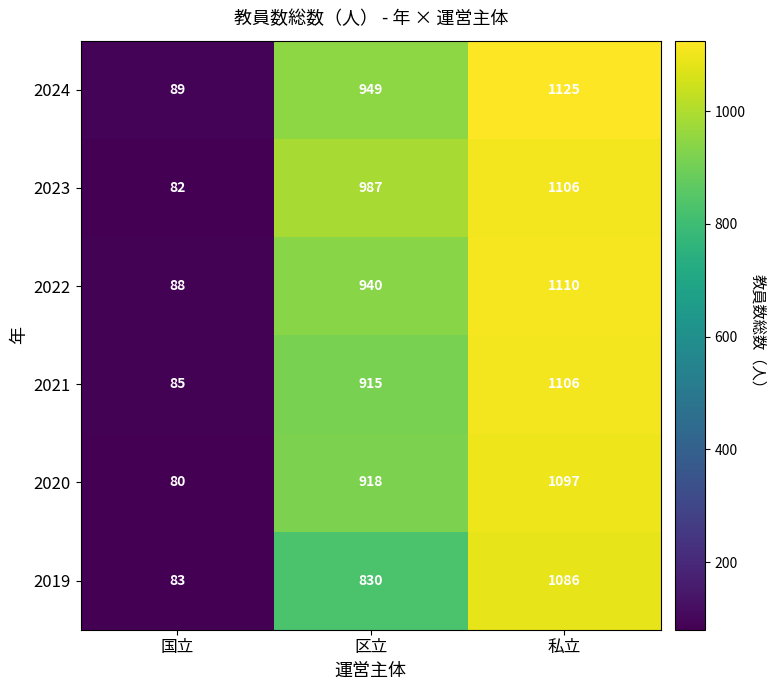

Which category has the lowest value in the 2023 series?

国立